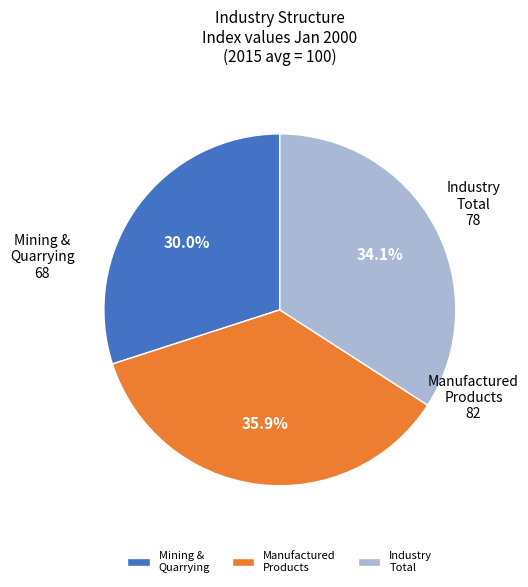

Is there a majority slice in this chart?

No